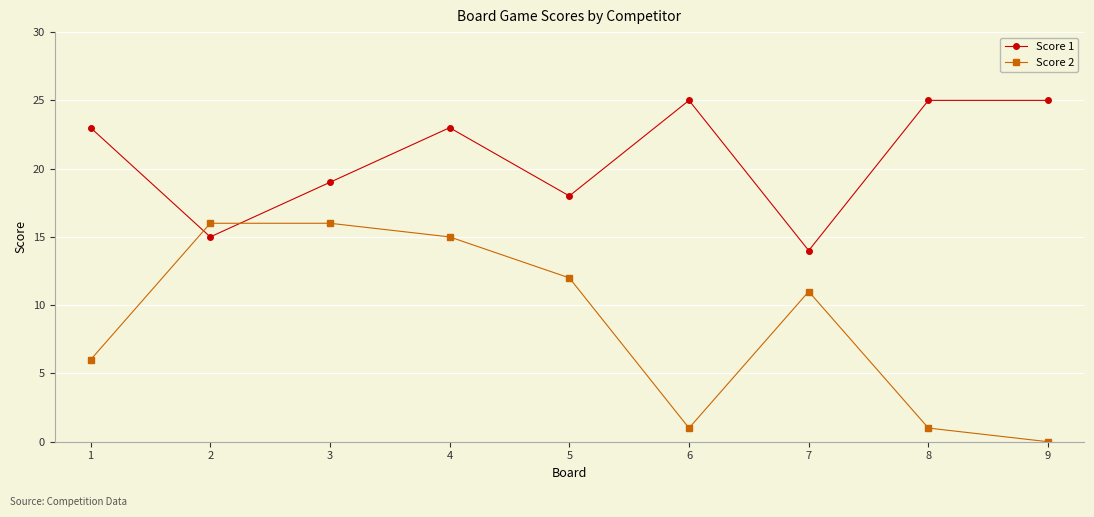

What is the value of the Score 2 point at the 2nd from the left?

16